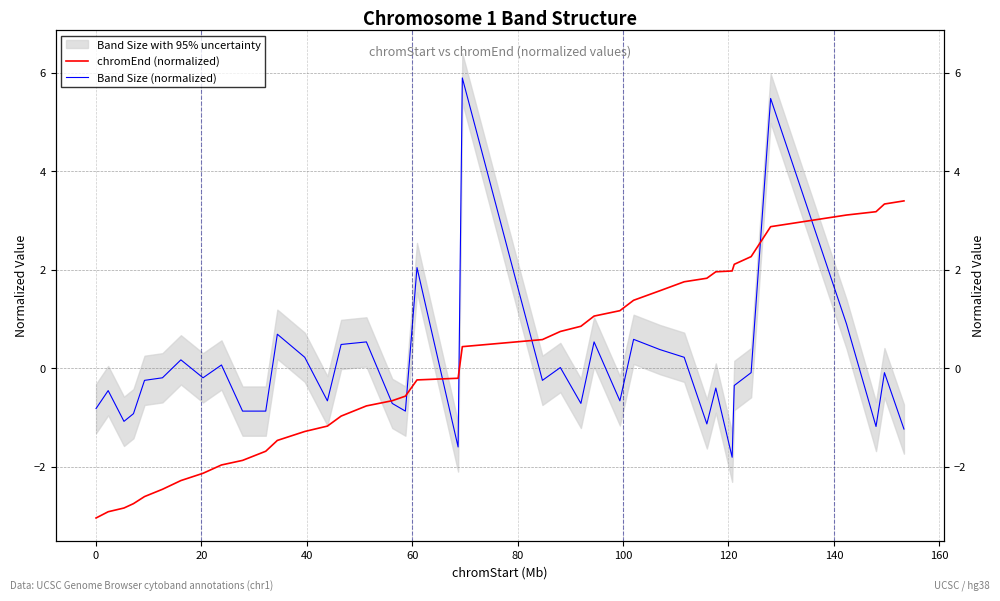

Rank the series at 20 from highest to lowest value.

Band Size (normalized), chromEnd (normalized)